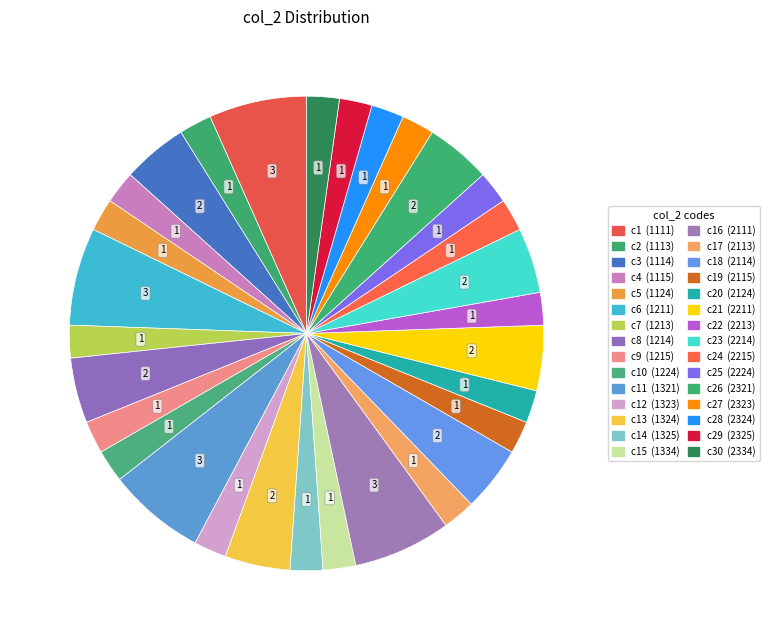

Count the number of slices in the pie.

30